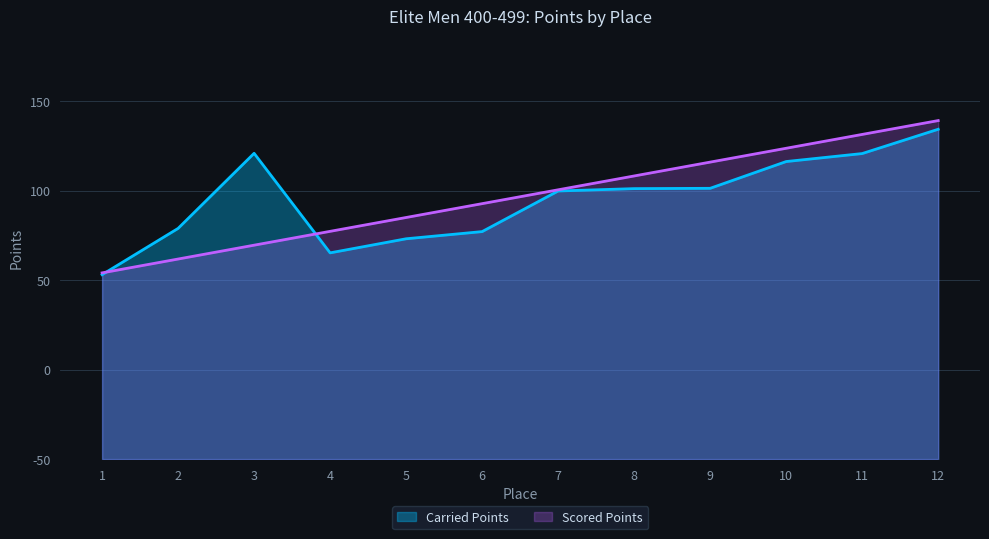

What is the sum of all Scored Points values?

3516.8